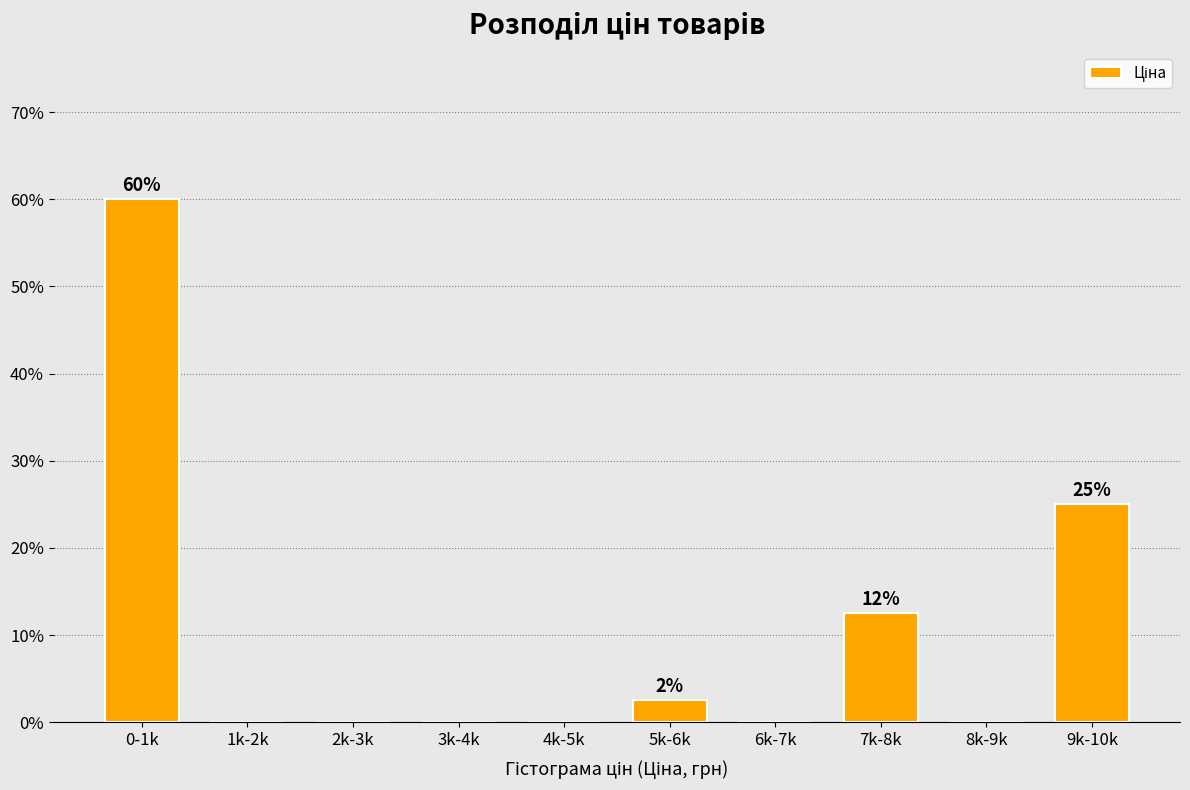

Reading left to right, list all the values displayed in this chart.

0-1k=60.0	1k-2k=0.0	2k-3k=0.0	3k-4k=0.0	4k-5k=0.0	5k-6k=2.5	6k-7k=0.0	7k-8k=12.5	8k-9k=0.0	9k-10k=25.0